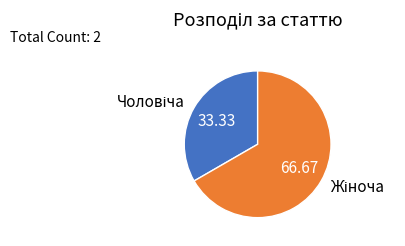

Count the number of slices in the pie.

2